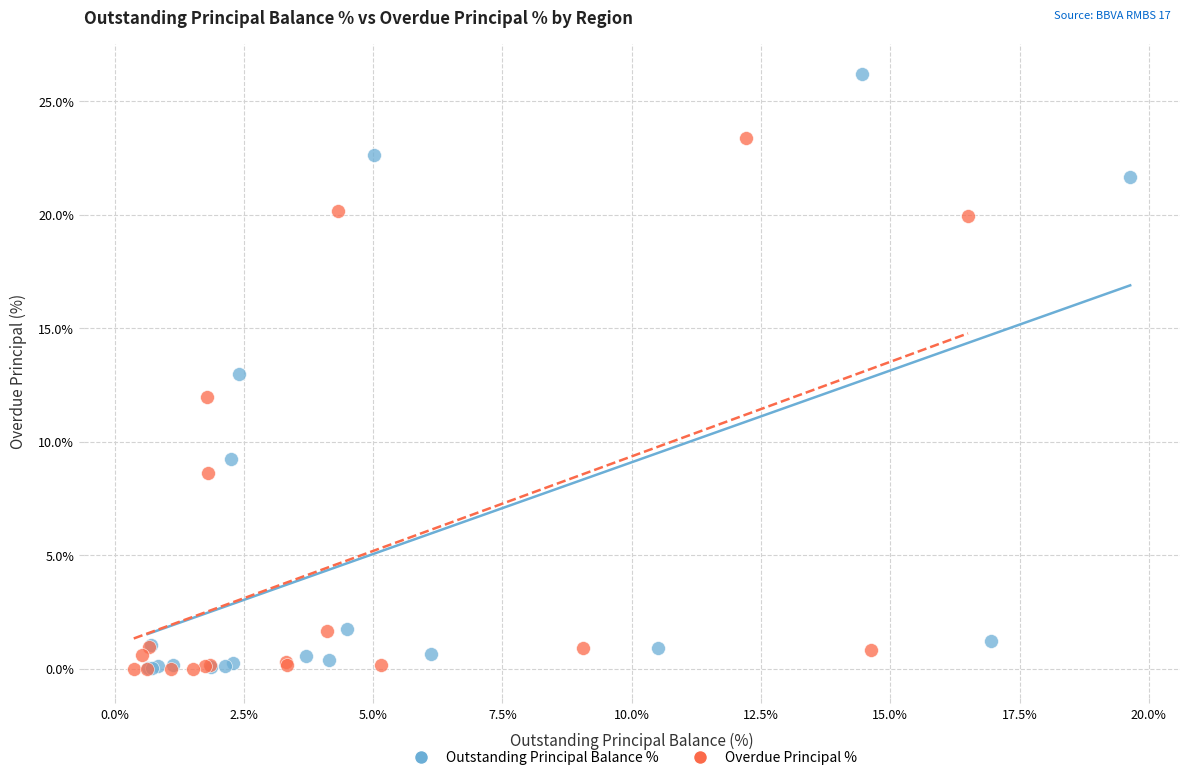

Which series has the widest spread of Y values?

Outstanding Principal Balance %